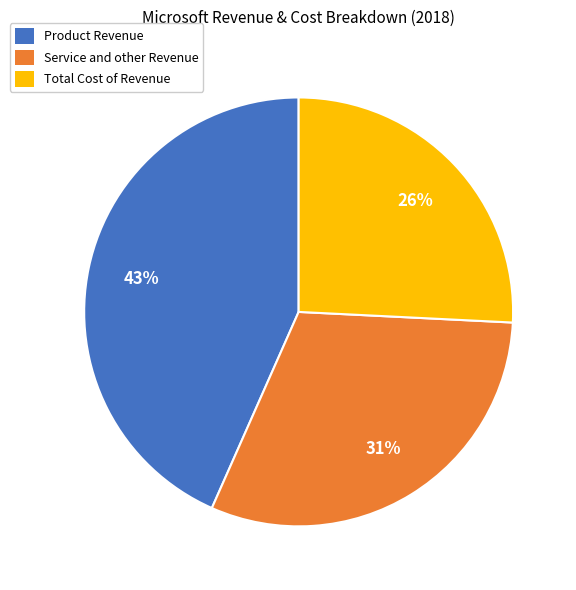

Which has a higher value, Service and other Revenue or Product Revenue?

Product Revenue